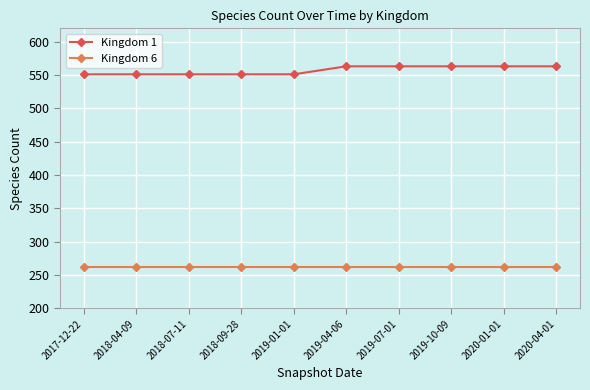

What is the total value across all series at 2018-07-11?

813